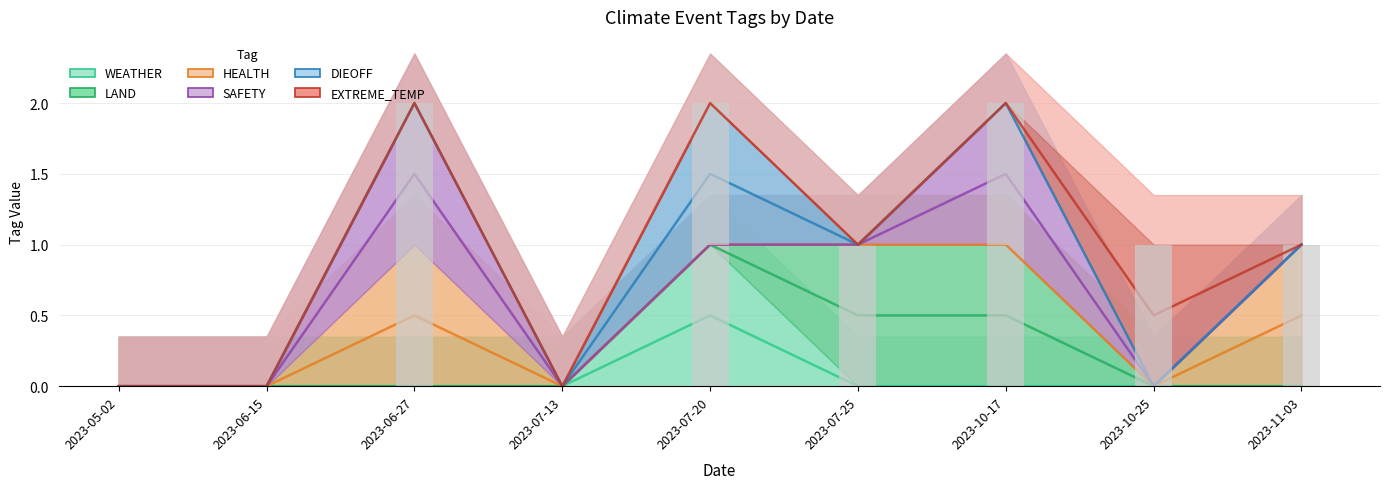

What is the label of the 5th bar from the right?

2023-07-20